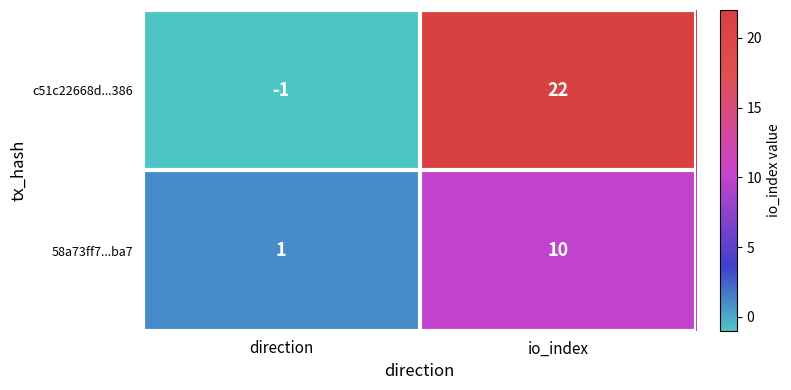

Which series has the largest total across all categories?

c51c22668d...386